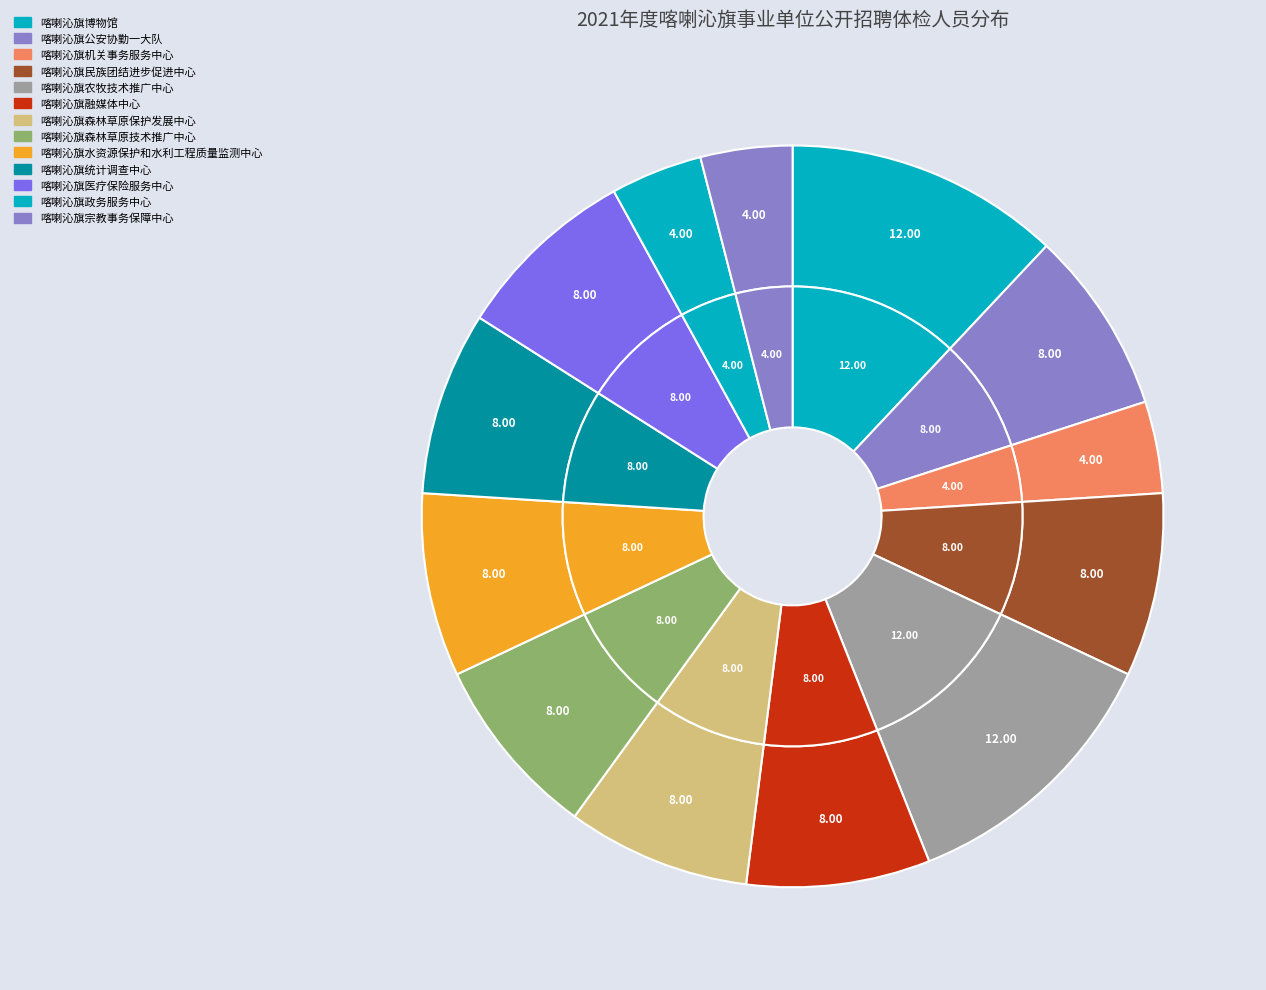

To the nearest percent, what portion does 喀喇沁旗政务服务中心 represent?

4%